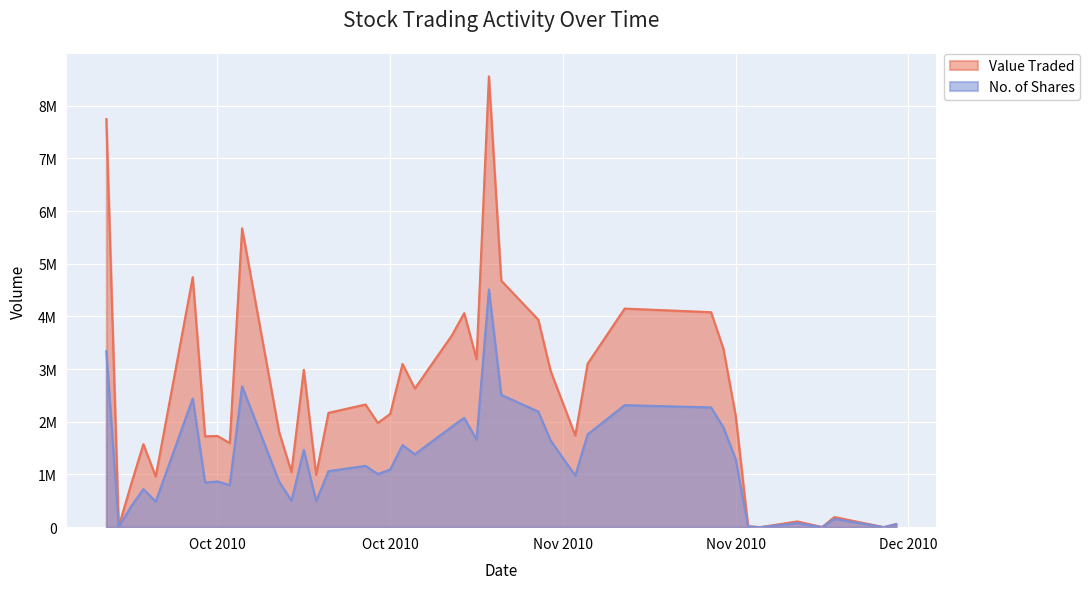

Reading left to right, list all the values displayed in this chart.

Value Traded: 06/12/2010=59492	05/12/2010=56	01/12/2010=192249	30/11/2010=2451	28/11/2010=109176	25/11/2010=447	24/11/2010=18408	23/11/2010=2111902	22/11/2010=3388255	21/11/2010=4080125	14/11/2010=4148039	11/11/2010=3102236	10/11/2010=1738547	08/11/2010=2965278	07/11/2010=3938023	04/11/2010=4678467	03/11/2010=8555999	02/11/2010=3187619	01/11/2010=4063160	31/10/2010=3639528	28/10/2010=2631583	27/10/2010=3097145	26/10/2010=2148390	25/10/2010=1977463	24/10/2010=2328080	21/10/2010=2169824	20/10/2010=995665	19/10/2010=2985565	18/10/2010=1047106	17/10/2010=1805226	14/10/2010=5672033	13/10/2010=1594340	12/10/2010=1731222	11/10/2010=1723758	10/10/2010=4744877	07/10/2010=960756	06/10/2010=1575008	05/10/2010=809558	04/10/2010=9569	03/10/2010=7744588
No. of Shares: 06/12/2010=55600	05/12/2010=50	01/12/2010=156300	30/11/2010=1900	28/11/2010=76884	25/11/2010=300	24/11/2010=11800	23/11/2010=1287745	22/11/2010=1895706	21/11/2010=2272546	14/11/2010=2315250	11/11/2010=1761026	10/11/2010=979096	08/11/2010=1644350	07/11/2010=2193600	04/11/2010=2511235	03/11/2010=4511050	02/11/2010=1660105	01/11/2010=2074770	31/10/2010=1908525	28/10/2010=1383125	27/10/2010=1558525	26/10/2010=1093000	25/10/2010=1007563	24/10/2010=1164100	21/10/2010=1063257	20/10/2010=494076	19/10/2010=1466695	18/10/2010=502215	17/10/2010=864363	14/10/2010=2673731	13/10/2010=800676	12/10/2010=867975	11/10/2010=847950	10/10/2010=2442790	07/10/2010=485170	06/10/2010=721852	05/10/2010=390440	04/10/2010=4450	03/10/2010=3337950